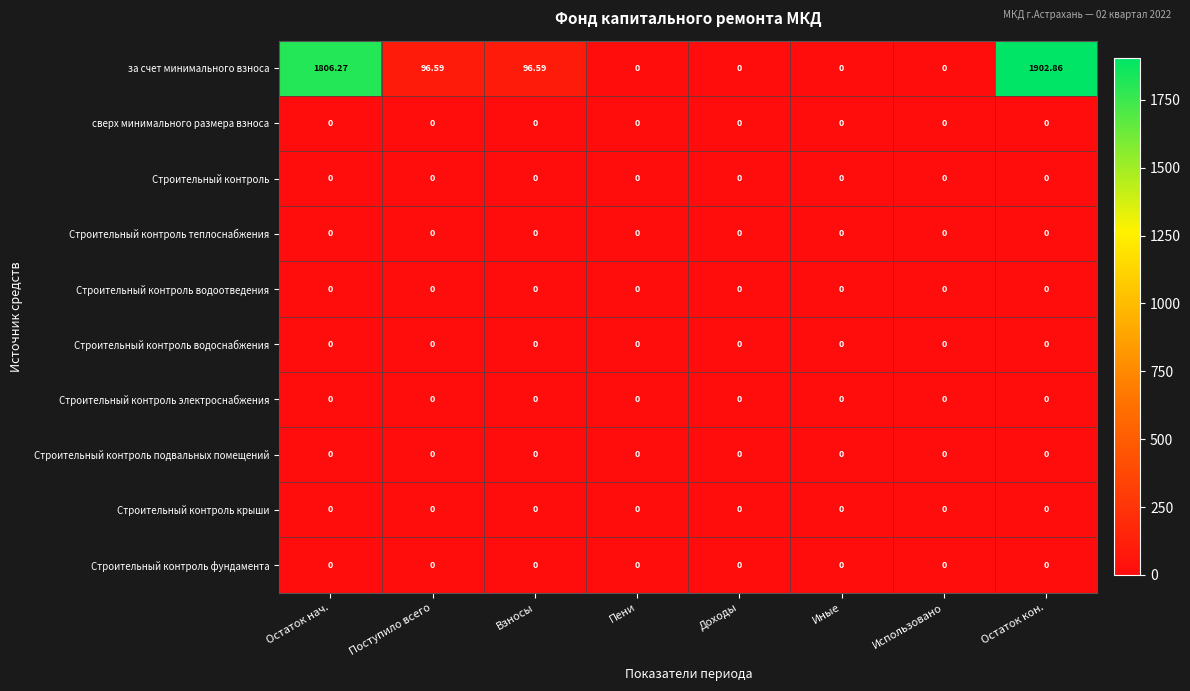

What is the difference between the highest and lowest values at Поступило всего?

96.6